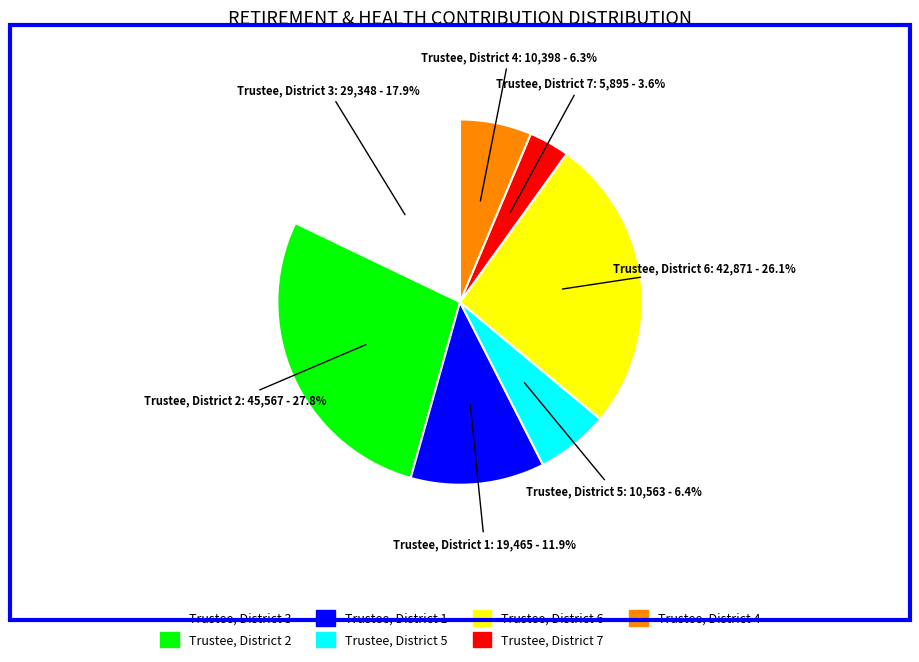

Approximately how many times larger is the value at Trustee, District 7 compared to Trustee, District 5?

0.6